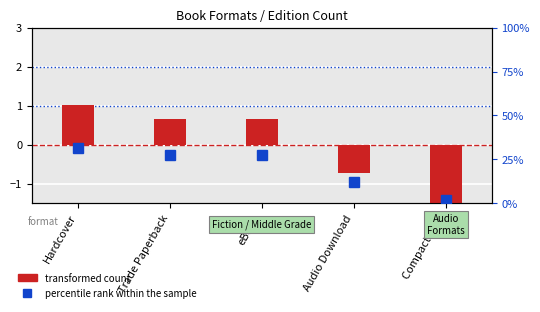

The transformed count series shows 0.7 at Trade Paperback. True or false?

True